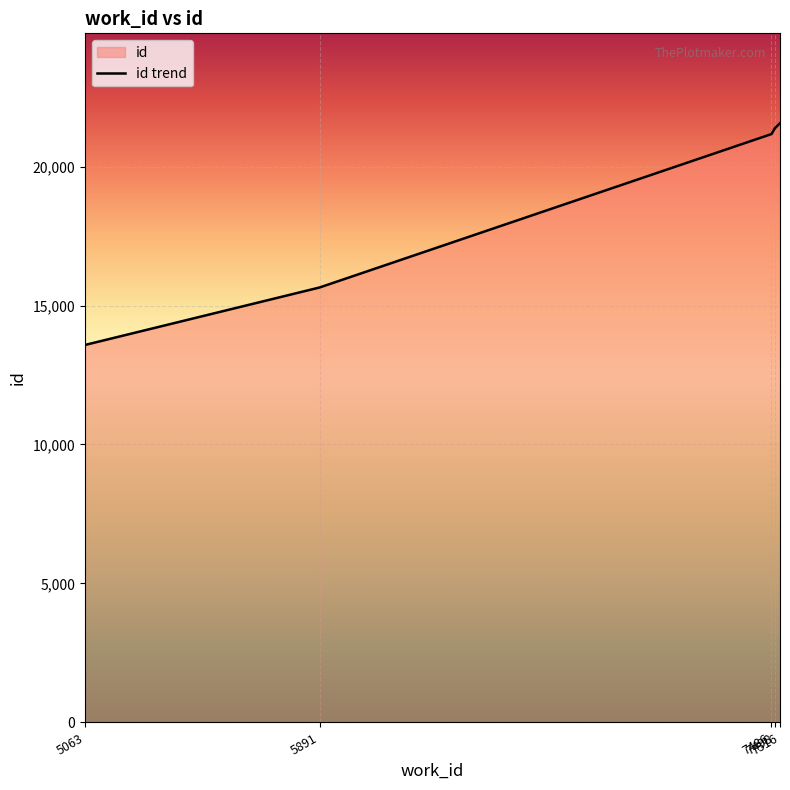

Does the chart display data point markers on the line(s)?

No